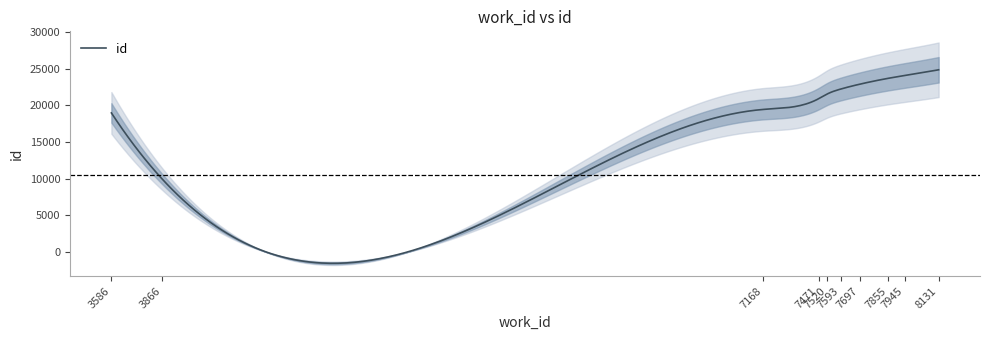

Read the value at 8131.

24864